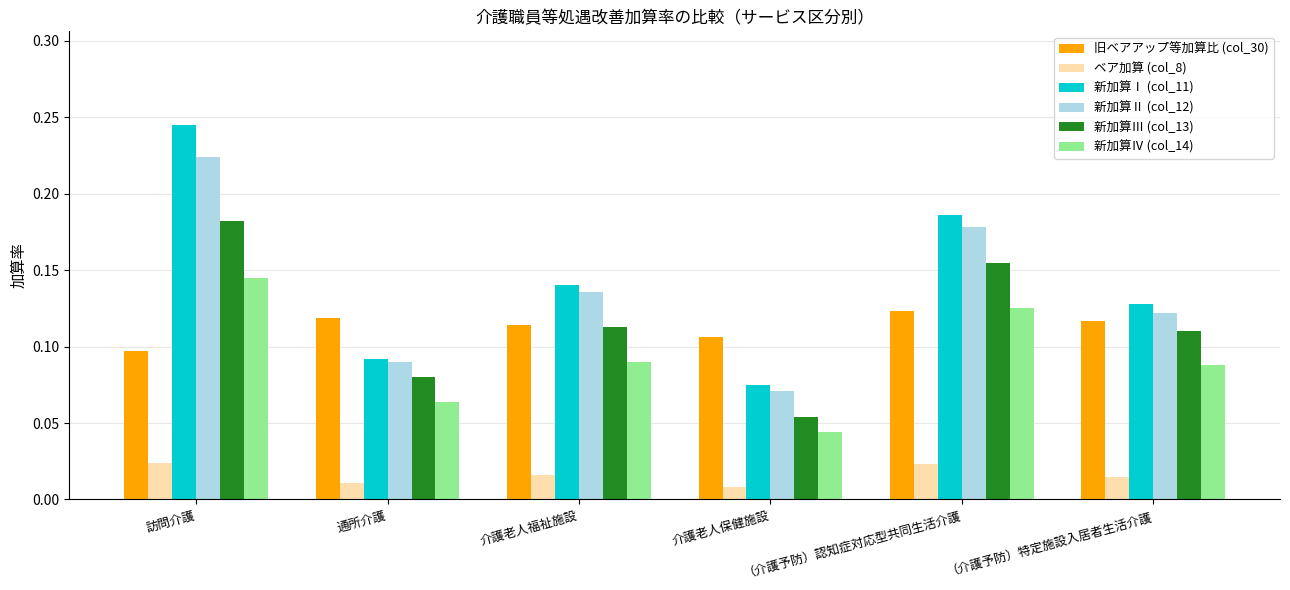

Which series changed the most between 訪問介護 and 介護老人福祉施設?

新加算Ⅰ (col_11)